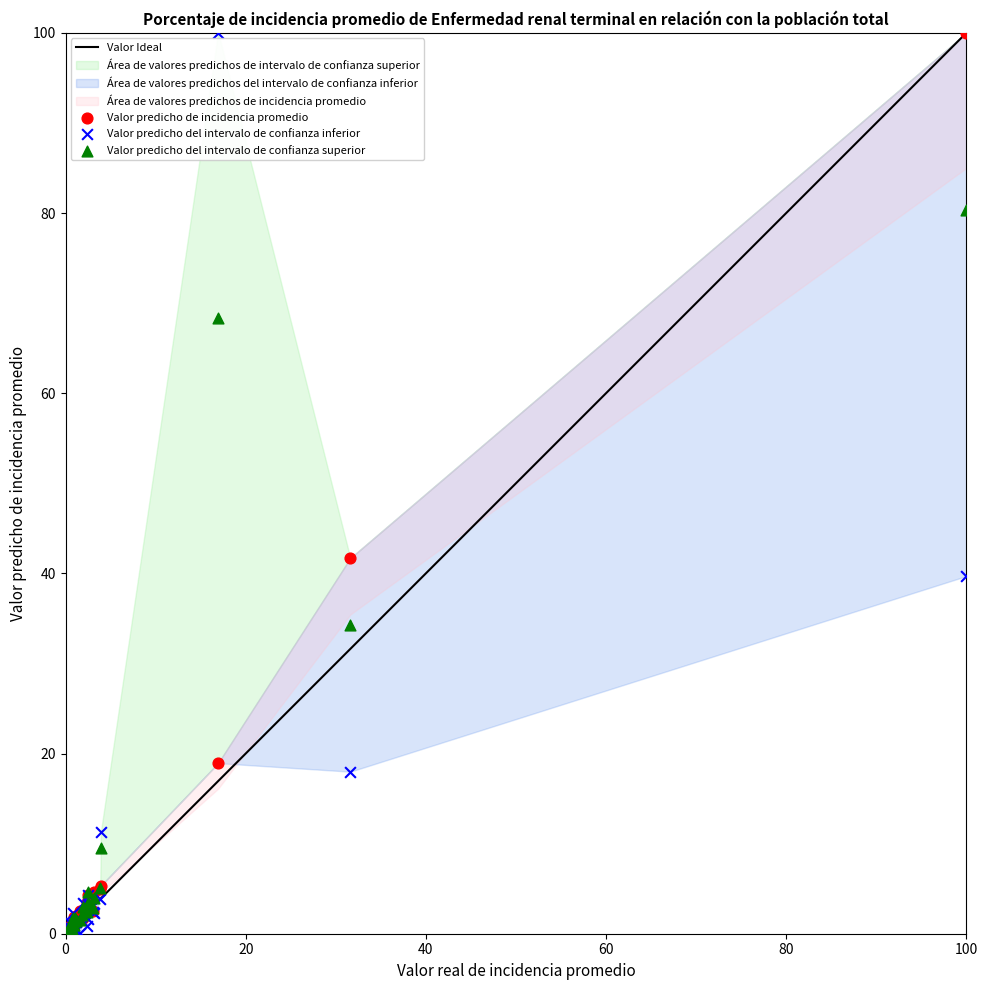

In the Valor predicho del intervalo de confianza inferior series, what Y value is closest to 50?

39.7